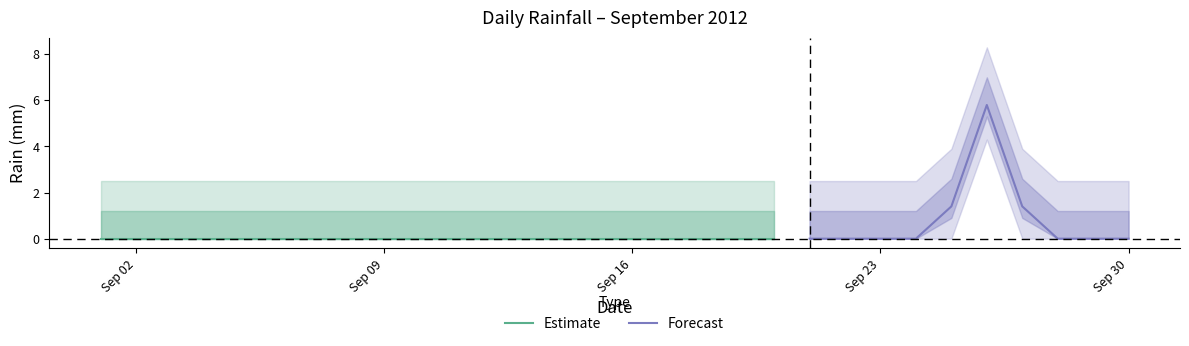

Does the chart have visible grid lines?

No